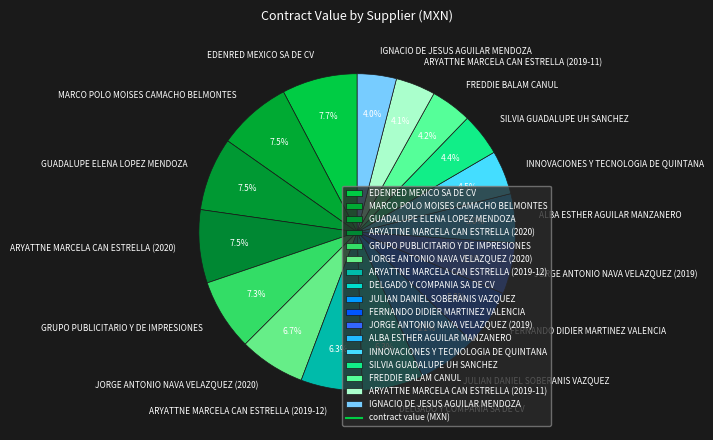

Does any single category account for the majority?

No